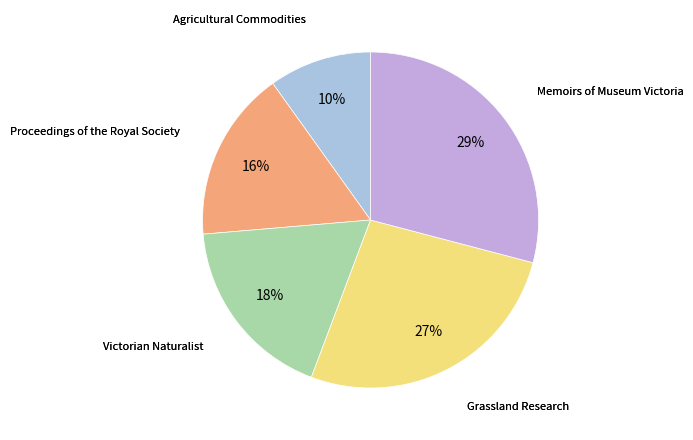

Count the number of slices in the pie.

5